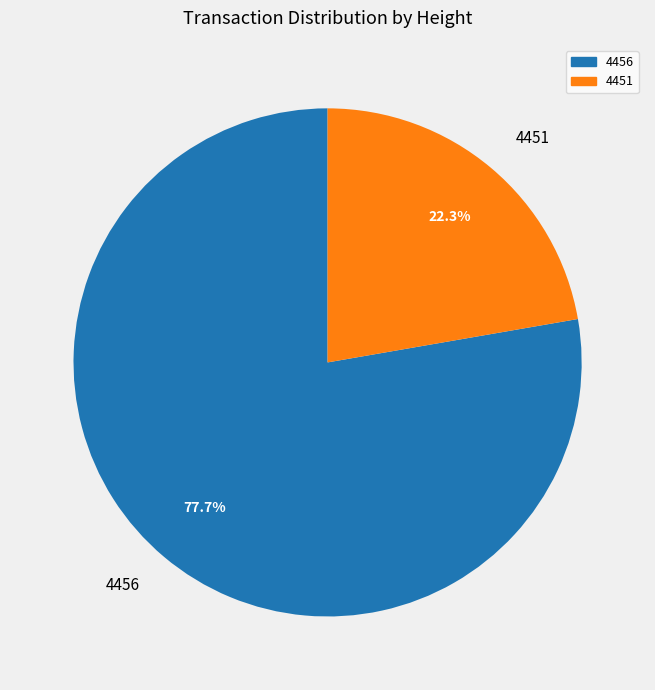

To the nearest percent, what is the difference between the largest and smallest slice percentages?

55%